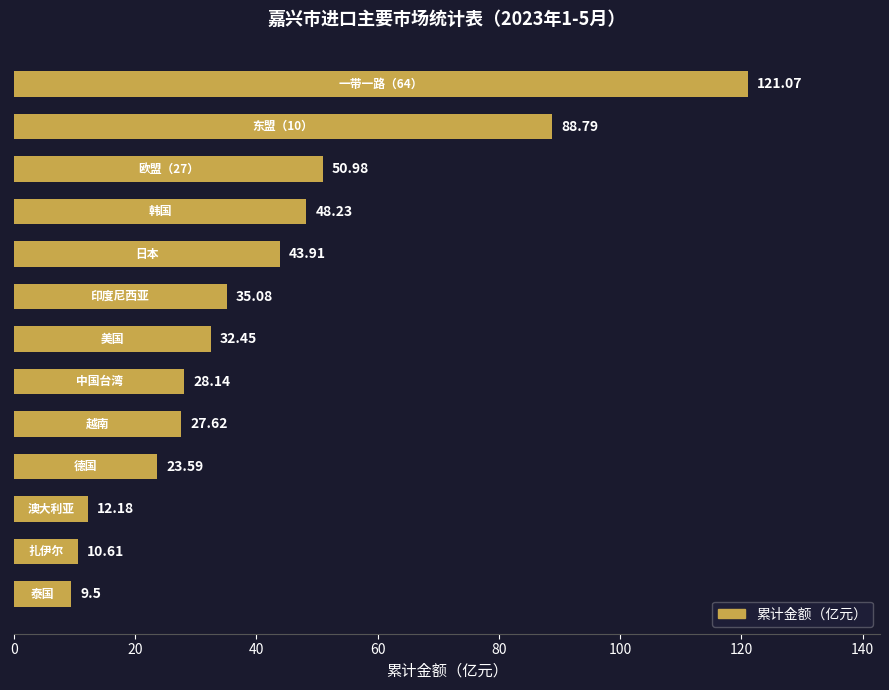

What is the difference between the maximum and minimum values?

111.6